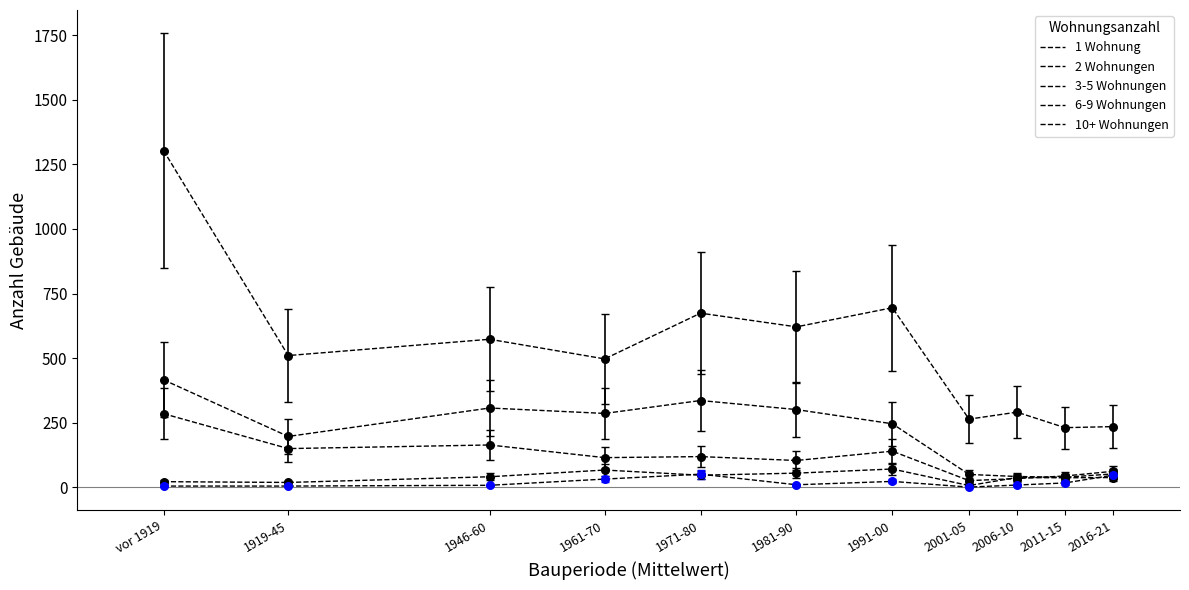

At which category is the sum across all series the highest?

vor 1919